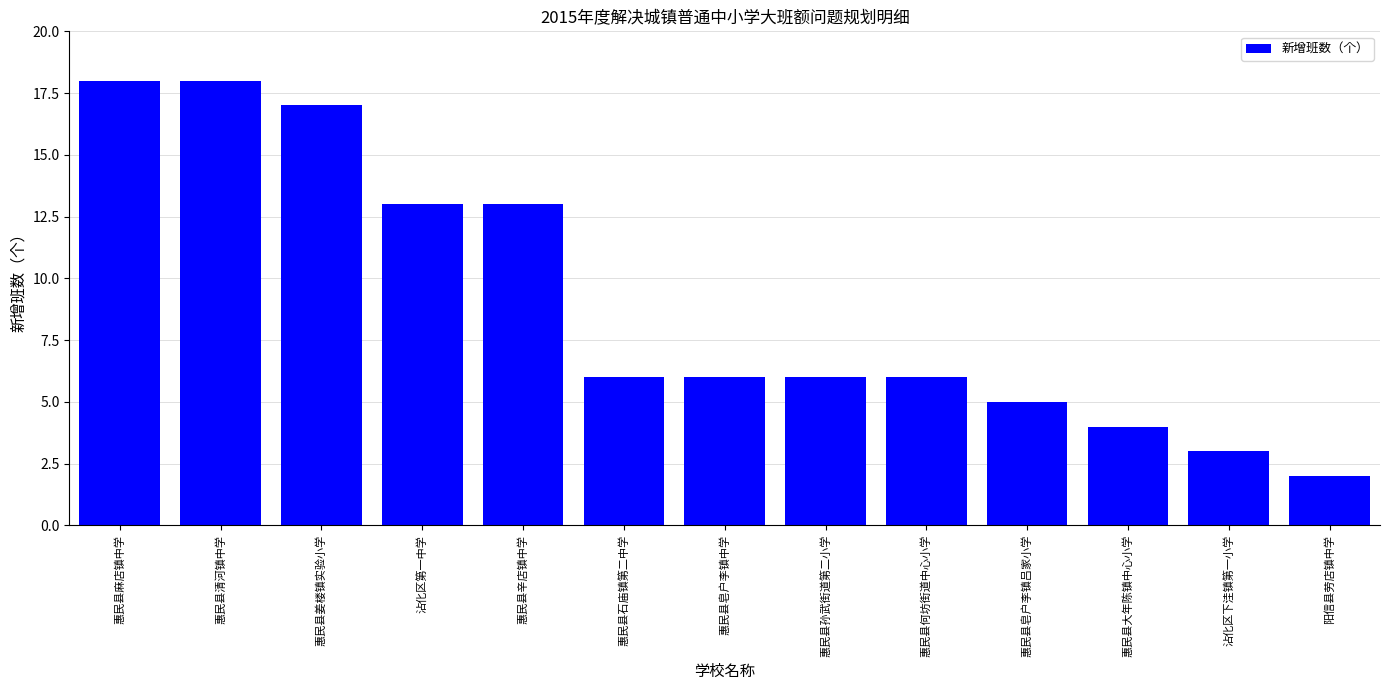

What is the change in value from 惠民县皂户李镇中学 to 沾化区下洼镇第一小学?

-3